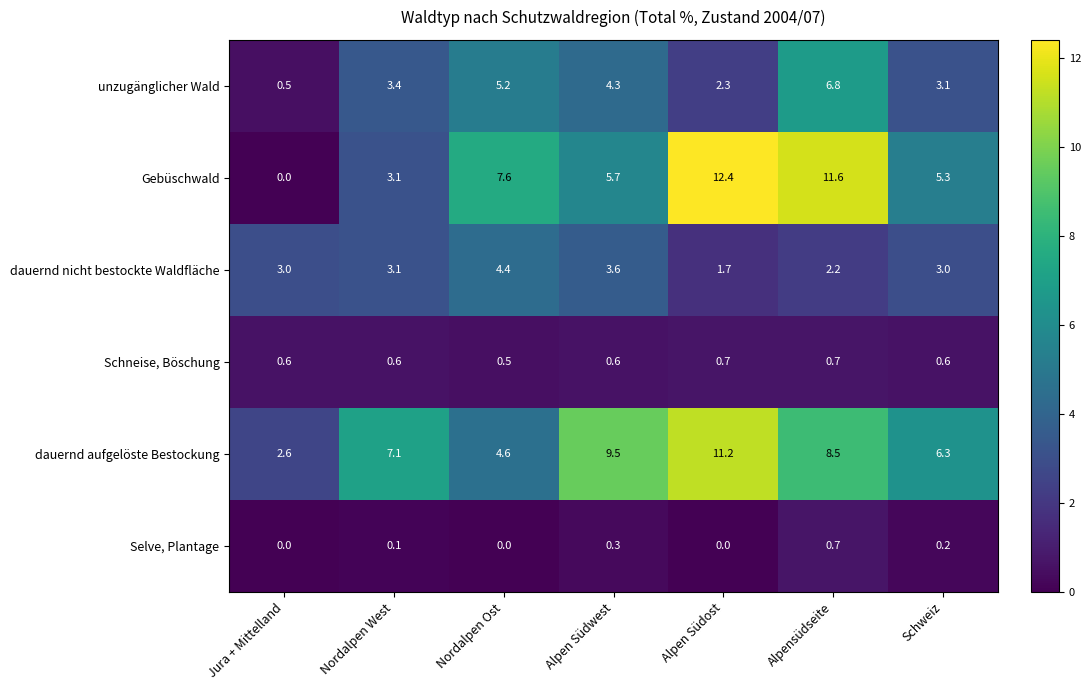

How many series are shown in this chart?

6